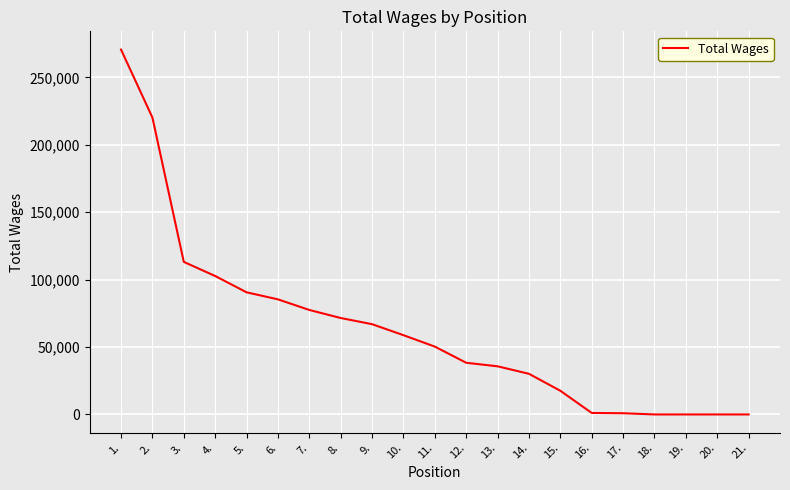

What is the sum of all values?

1331844